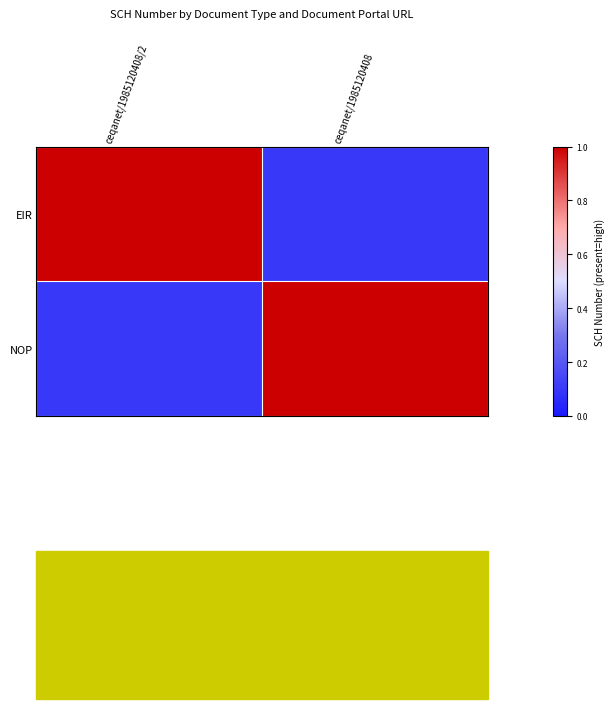

What is the difference between the highest and lowest values at ceqanet/1985120408?

0.9